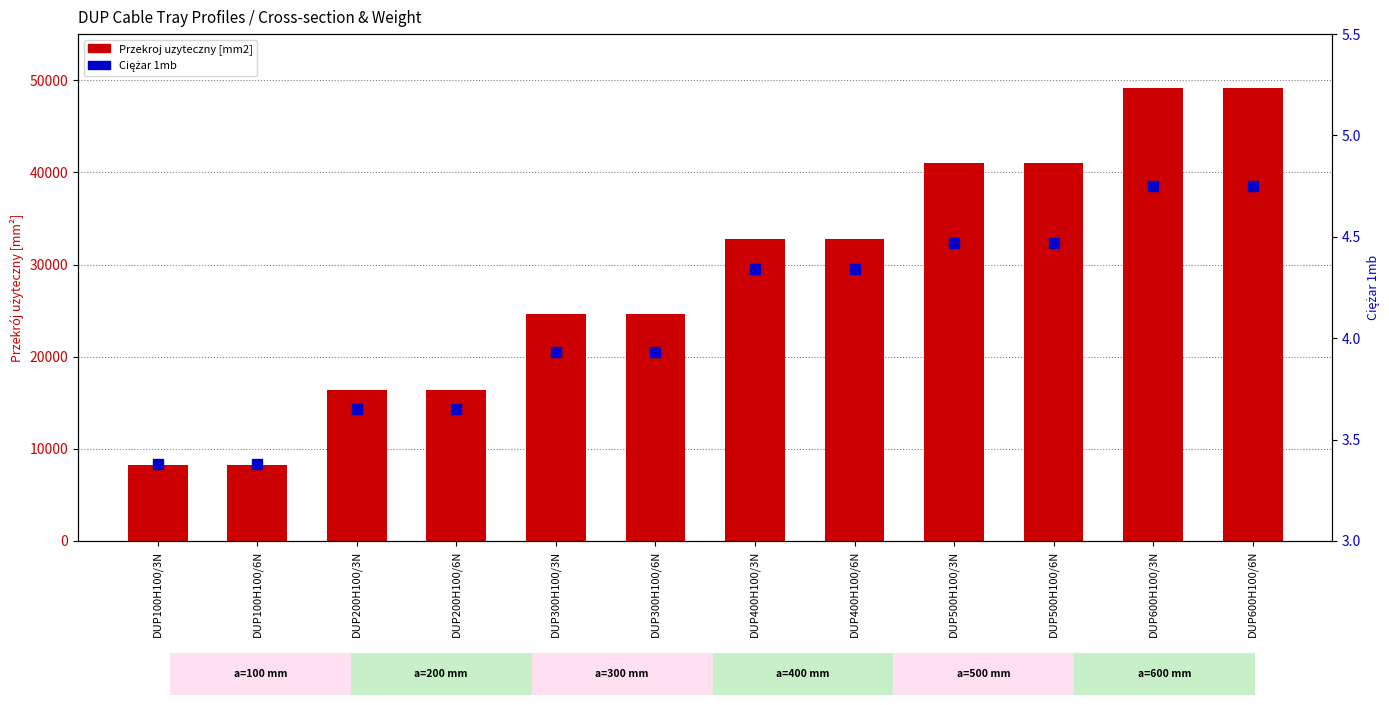

Which series reaches the maximum Y coordinate?

Przekroj uzyteczny [mm2]